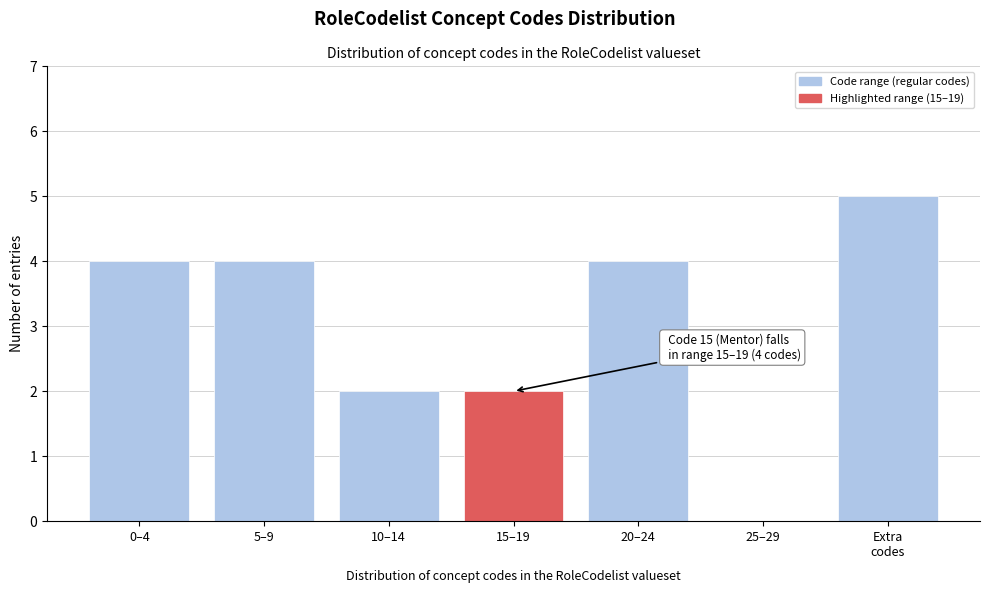

Is it true that the value at 20–24 is 2?

False